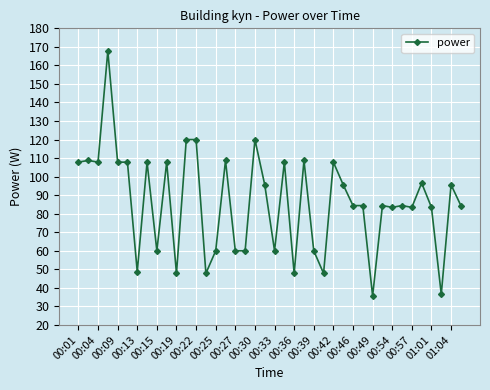

What is the value of the 2nd point from the left?

108.8